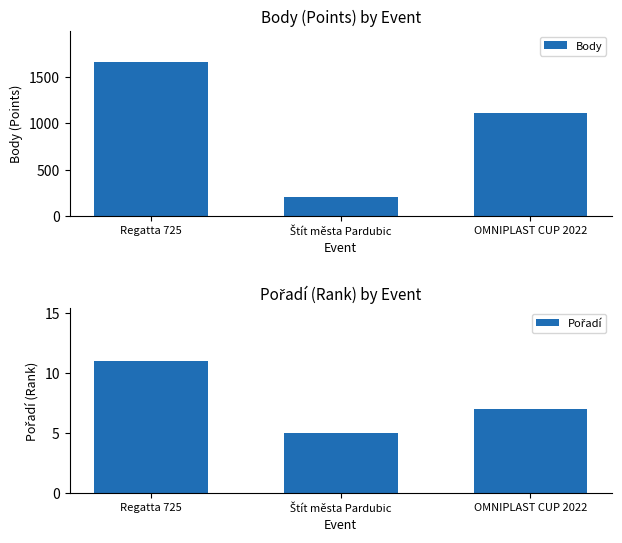

How many bars are there in total?

6